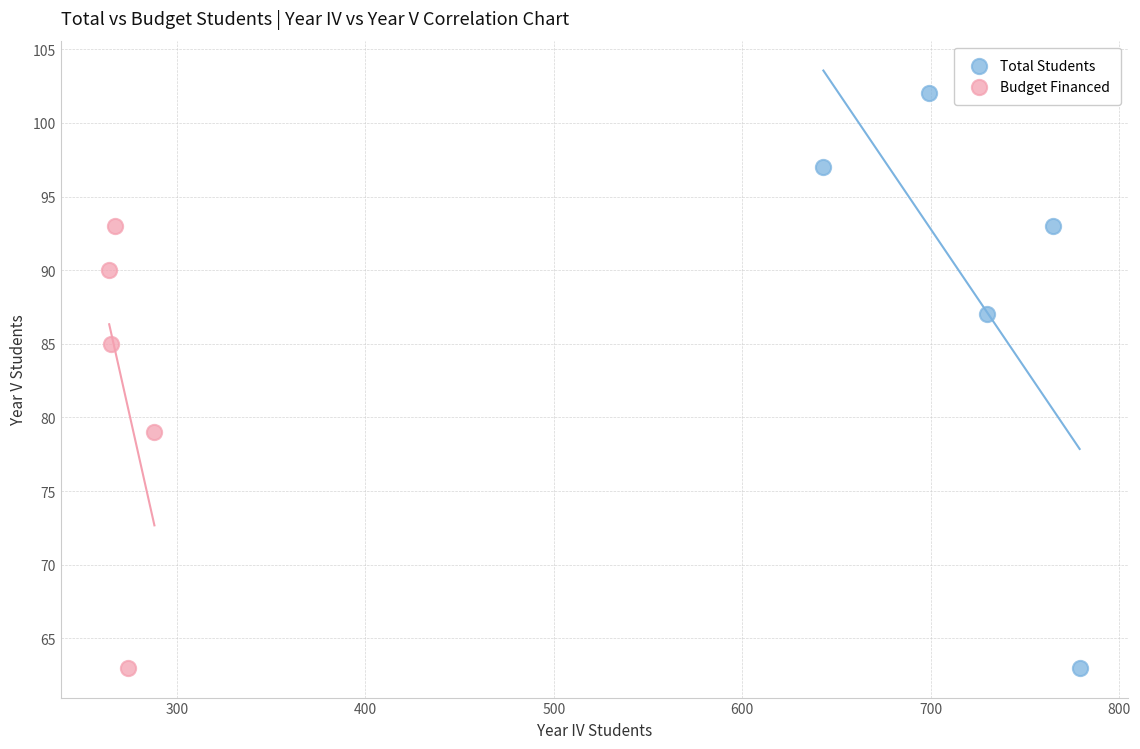

What are all the series names shown in the legend?

Total Students, Budget Financed